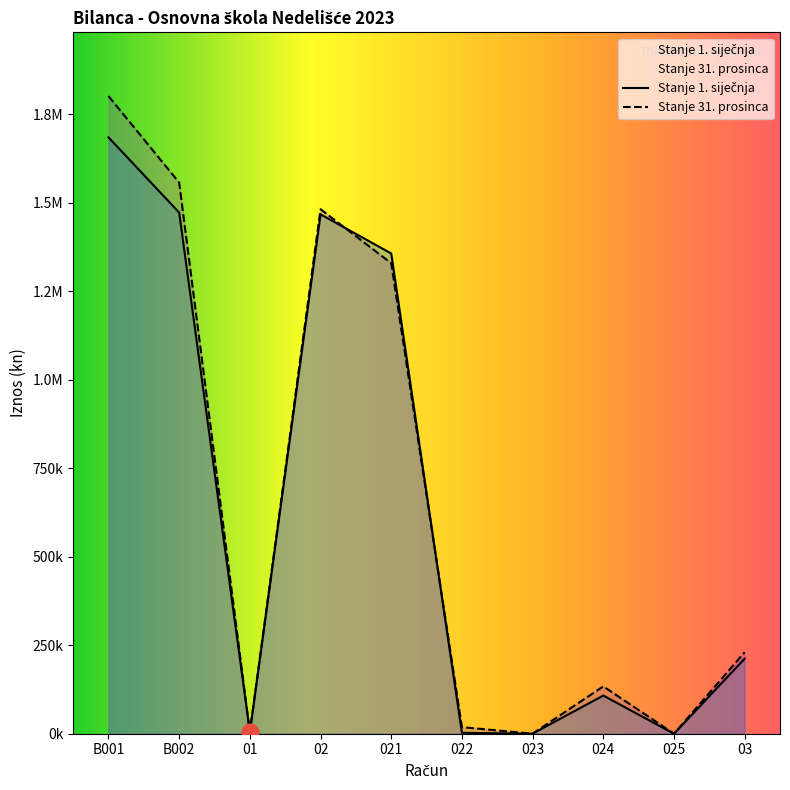

What is the total value across all series at 01?

9861.9